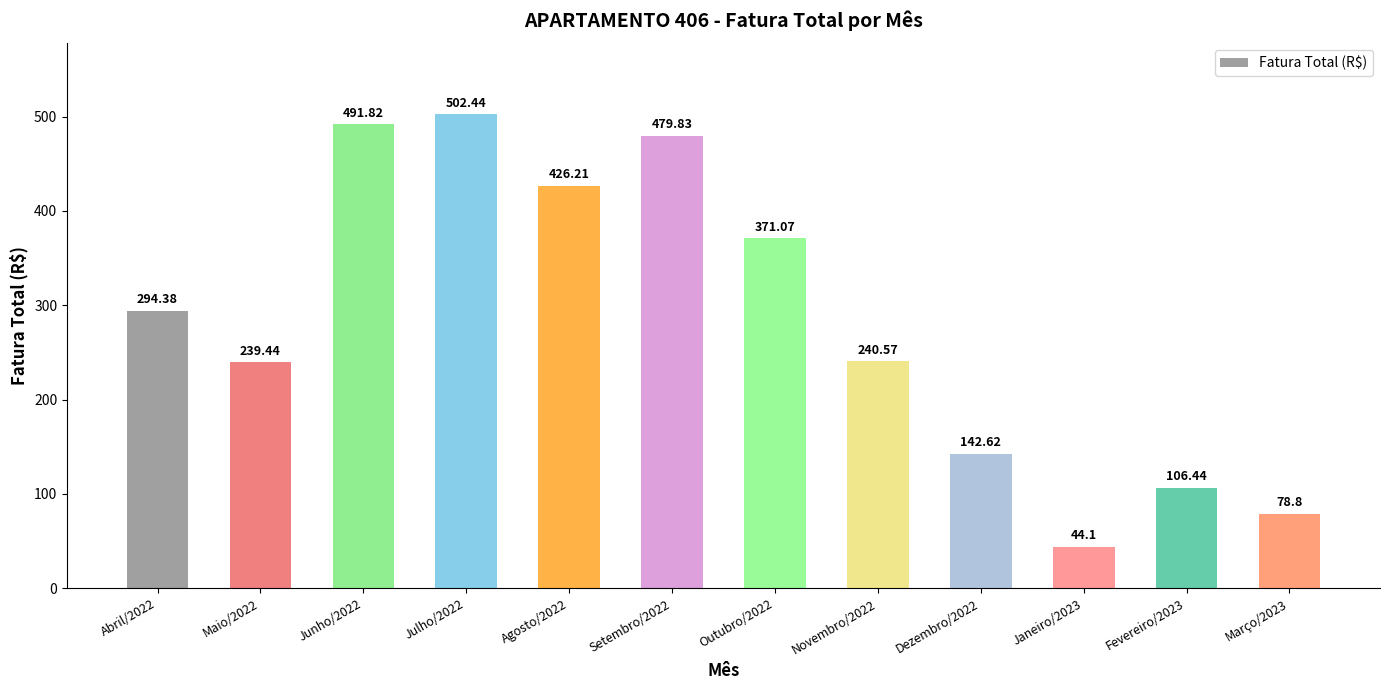

The value at Outubro/2022 is 573.6. True or false?

False